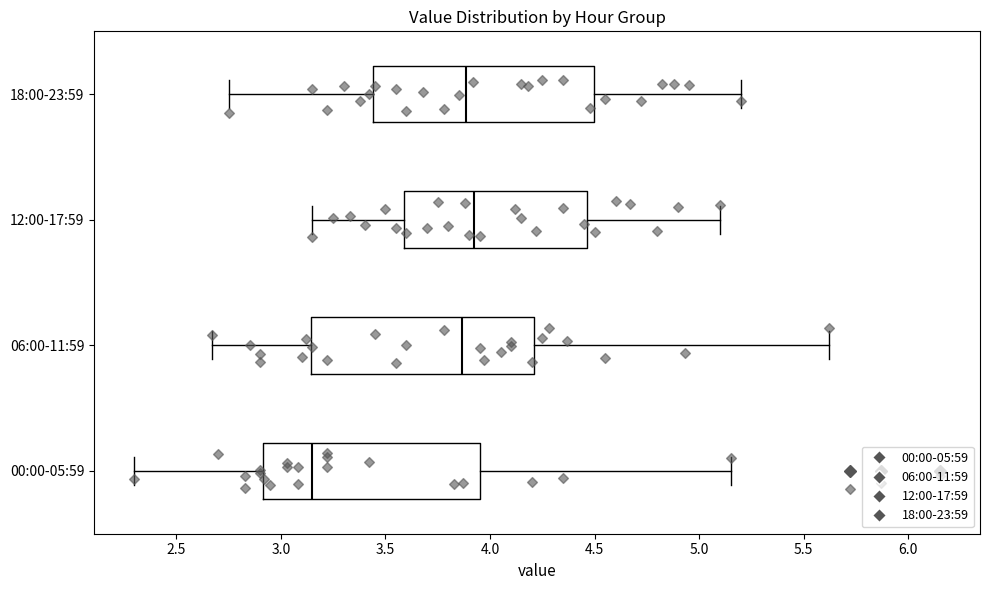

Reading bottom to top, transcribe this box plot: for each box, give where its median line is, the range the box spans, and where its two whiskers end, as read against the x-axis. The values are not printed on the chart, so give them approximately, as read against the axis.

00:00-05:59: median 3.15, box 2.90 to 3.95, whiskers 2.30 to 5.15
06:00-11:59: median 3.85, box 3.15 to 4.20, whiskers 2.65 to 5.60
12:00-17:59: median 3.95, box 3.60 to 4.45, whiskers 3.15 to 5.10
18:00-23:59: median 3.90, box 3.45 to 4.50, whiskers 2.75 to 5.20